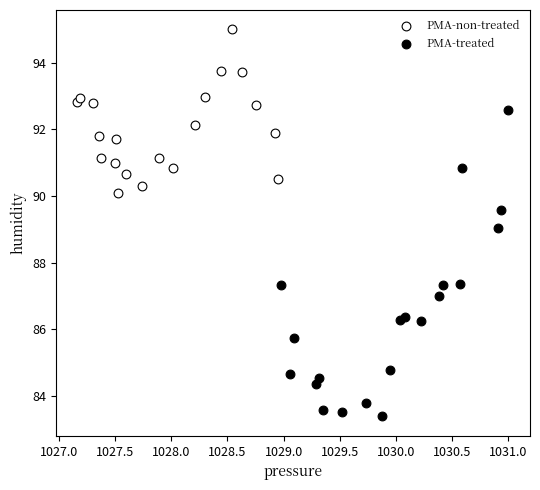

What are all the series names shown in the legend?

PMA-non-treated, PMA-treated